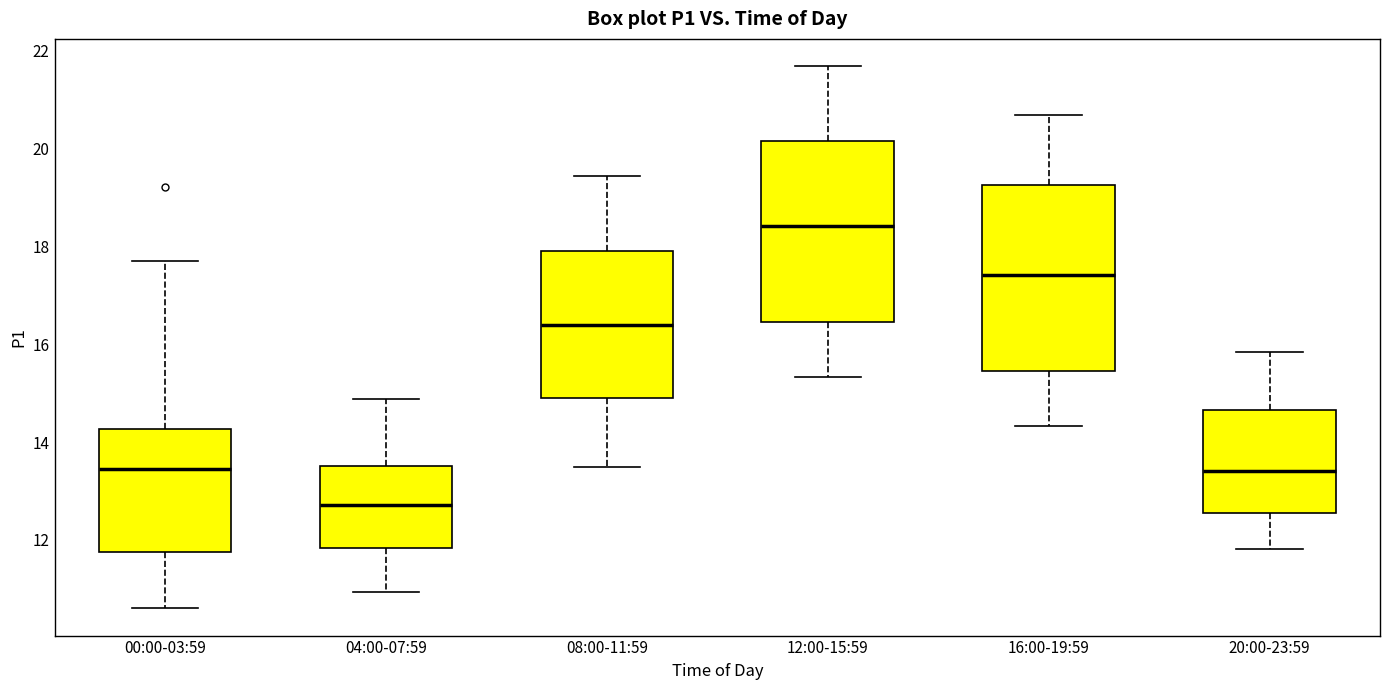

Reading left to right, transcribe this box plot: for each box, give where its median line is, the range the box spans, and where its two whiskers end, as read against the y-axis. The values are not printed on the chart, so give them approximately, as read against the axis.

00:00-03:59: median 13.4, box 11.8 to 14.2, whiskers 10.6 to 17.8
04:00-07:59: median 12.8, box 11.8 to 13.6, whiskers 11.0 to 14.8
08:00-11:59: median 16.4, box 14.8 to 17.8, whiskers 13.4 to 19.4
12:00-15:59: median 18.4, box 16.4 to 20.2, whiskers 15.4 to 21.6
16:00-19:59: median 17.4, box 15.4 to 19.2, whiskers 14.4 to 20.6
20:00-23:59: median 13.4, box 12.6 to 14.6, whiskers 11.8 to 15.8